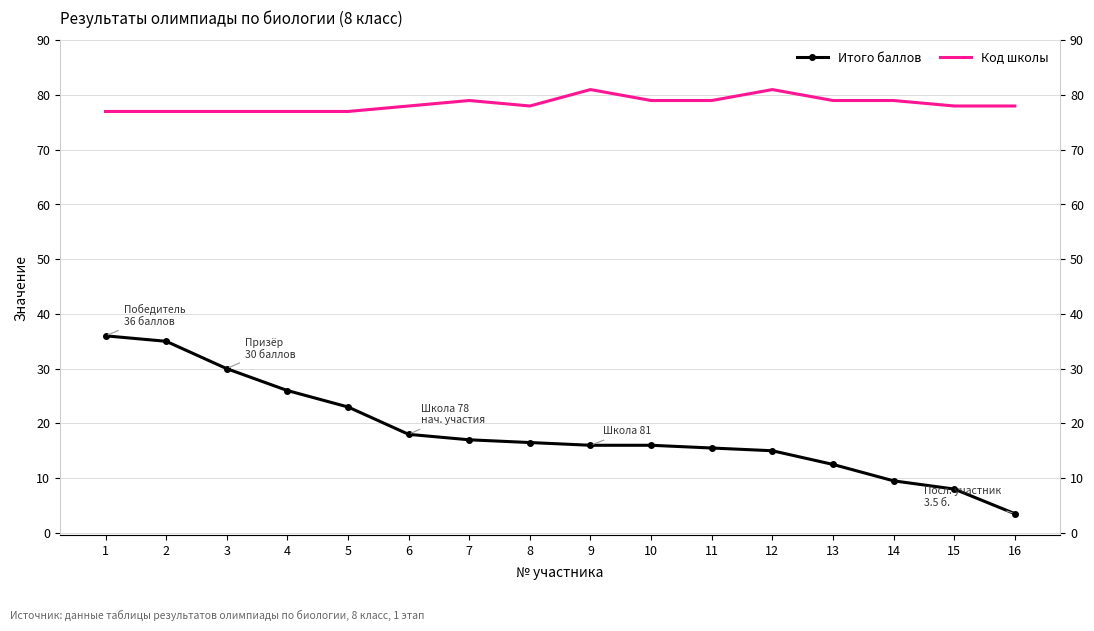

At 13, list the series in order from largest to smallest.

Код школы, Итого баллов